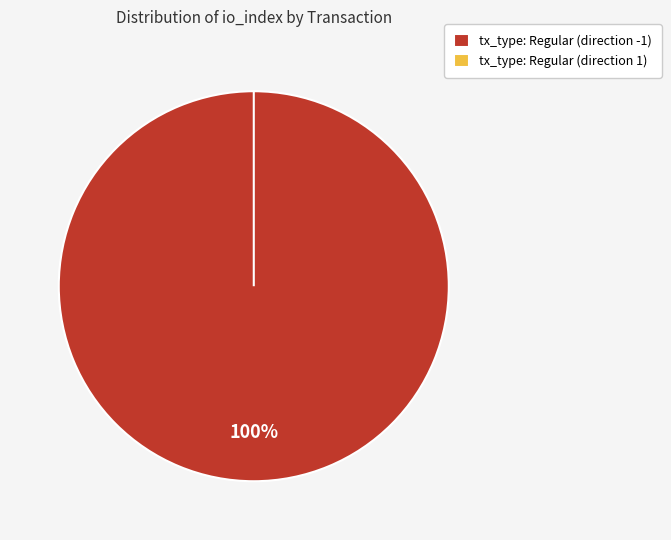

How many segments does this pie chart have?

2